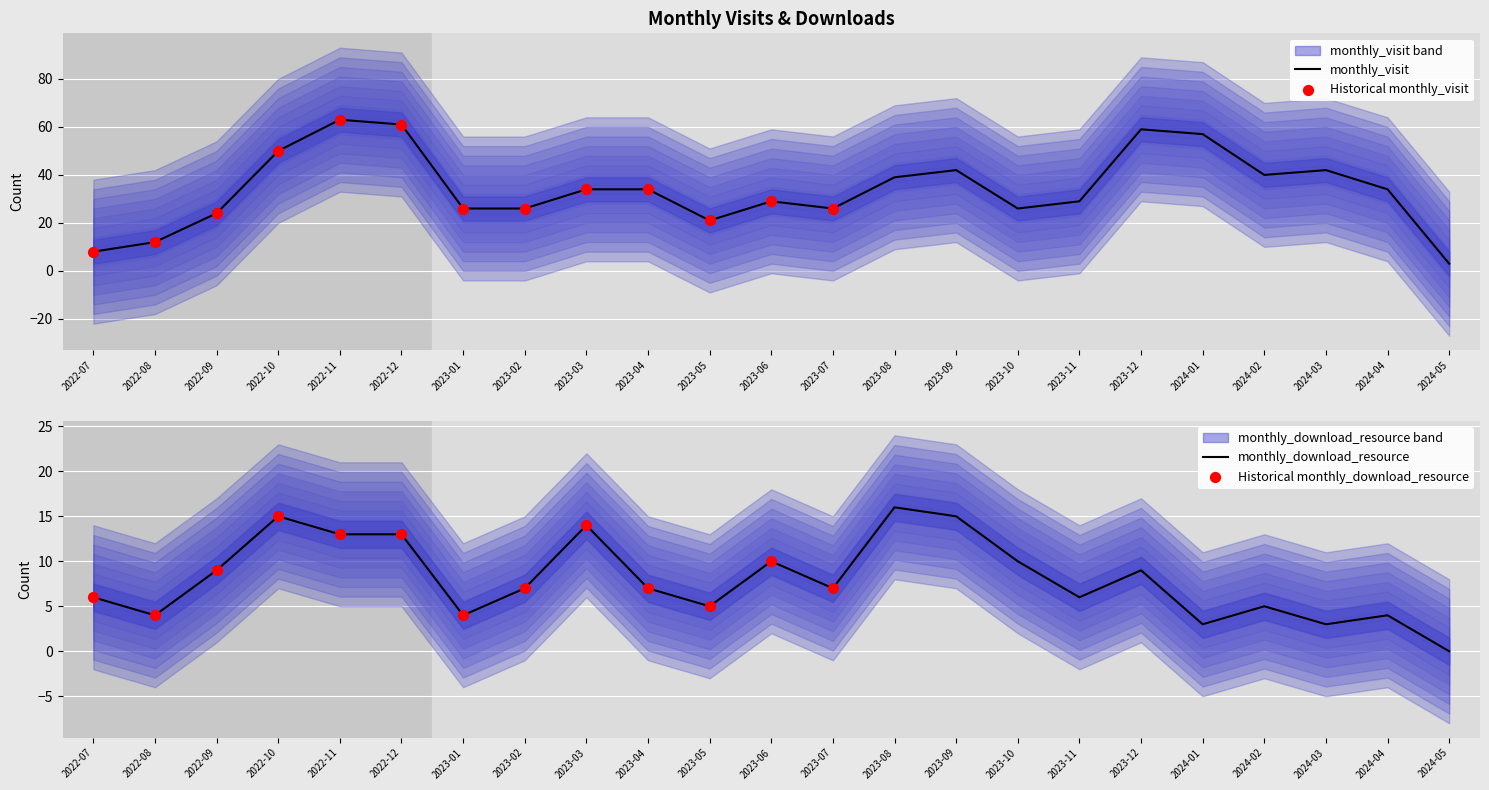

Is the value of monthly_download_resource at 2023-06 greater than the value of monthly_visit at 2023-08?

No